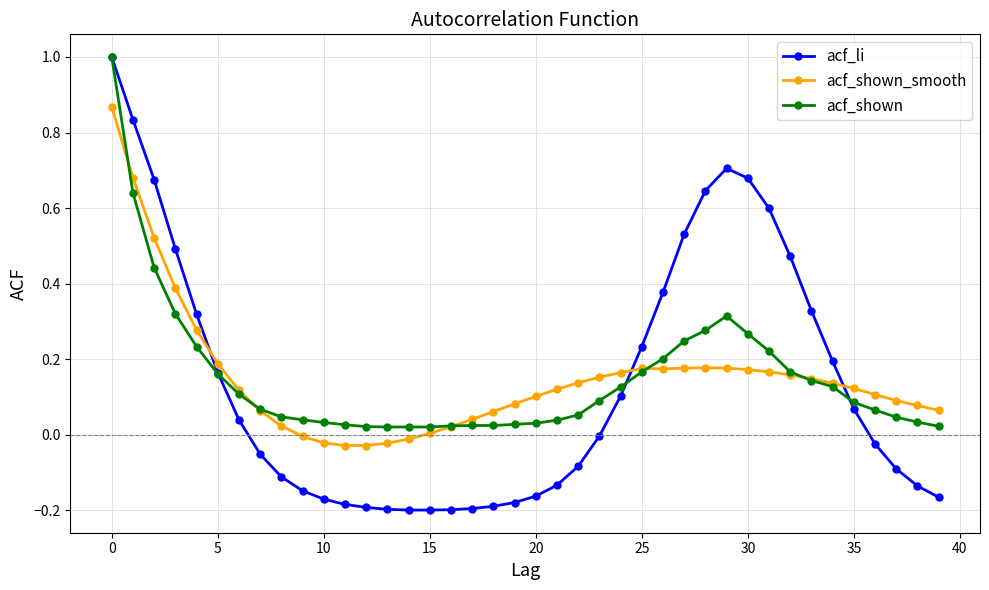

After their last crossing, which series has the higher values: acf_li or acf_shown_smooth?

acf_shown_smooth